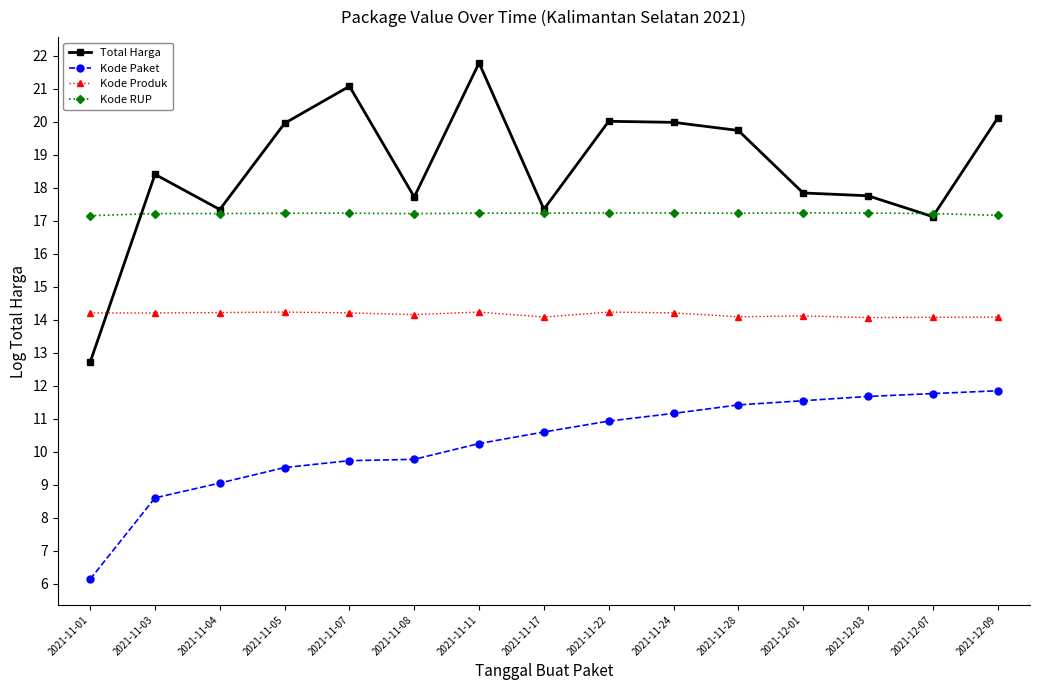

True or false: Kode Produk and Total Harga cross at least once.

True